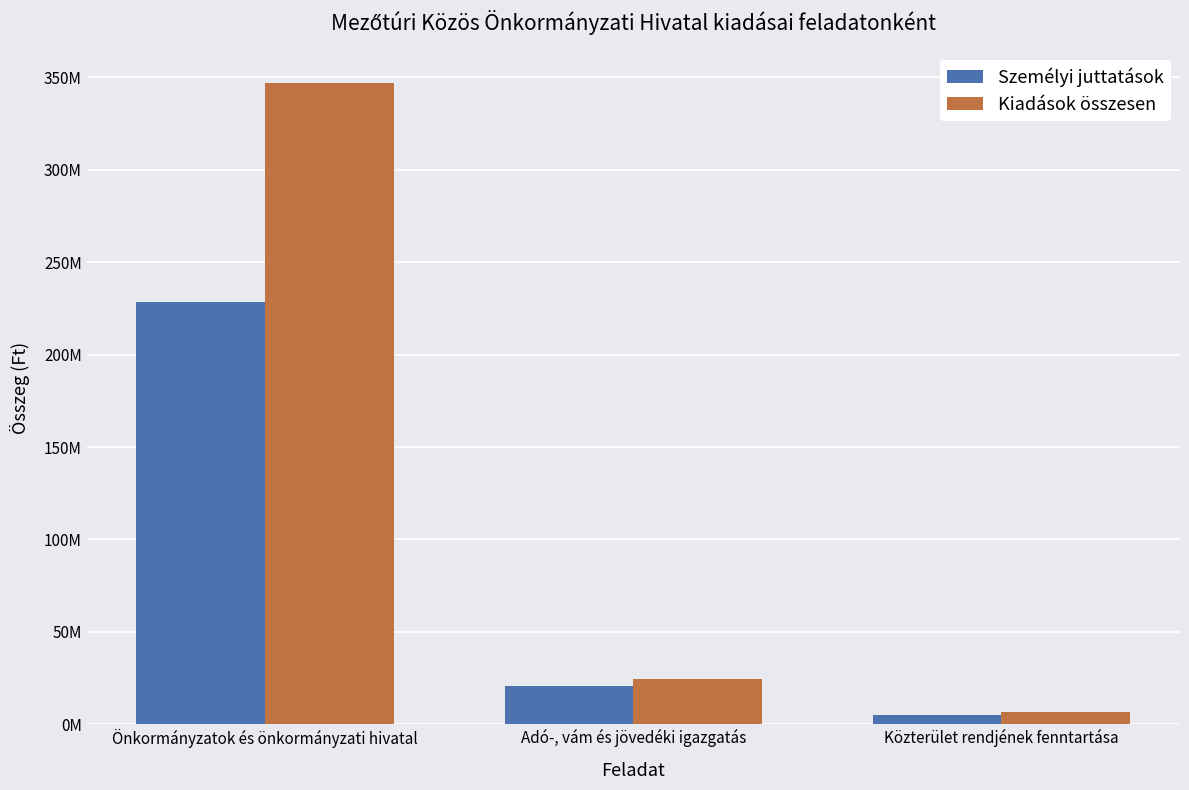

What is the maximum value shown in the chart?

347069081